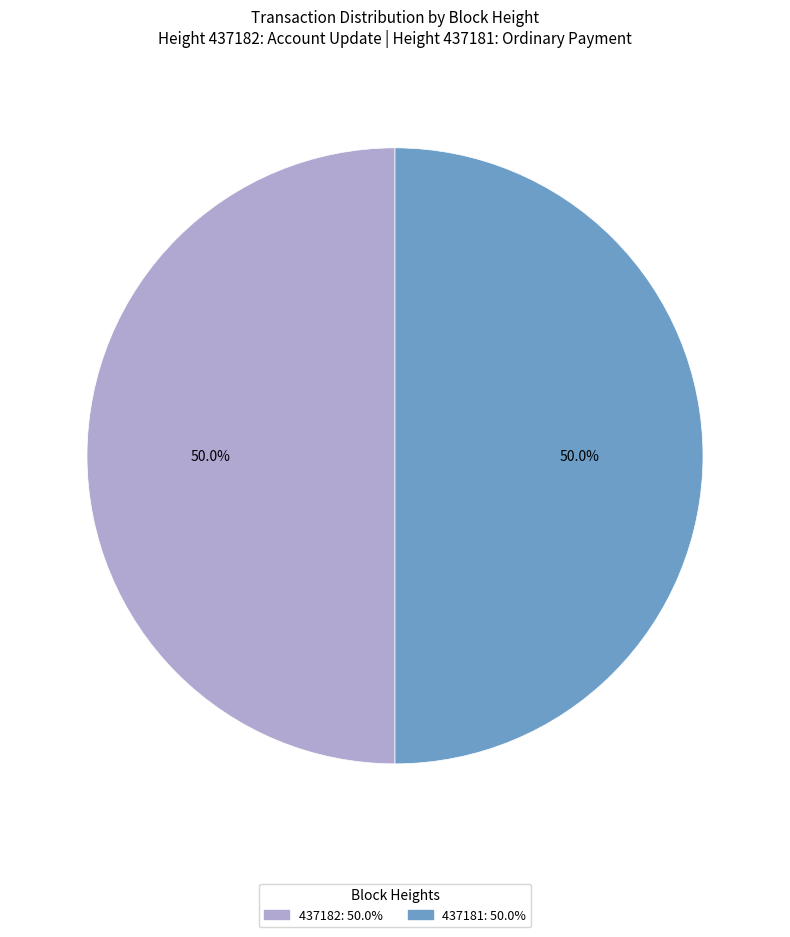

What is the ratio of the value at 437181 to the value at 437182?

1.0